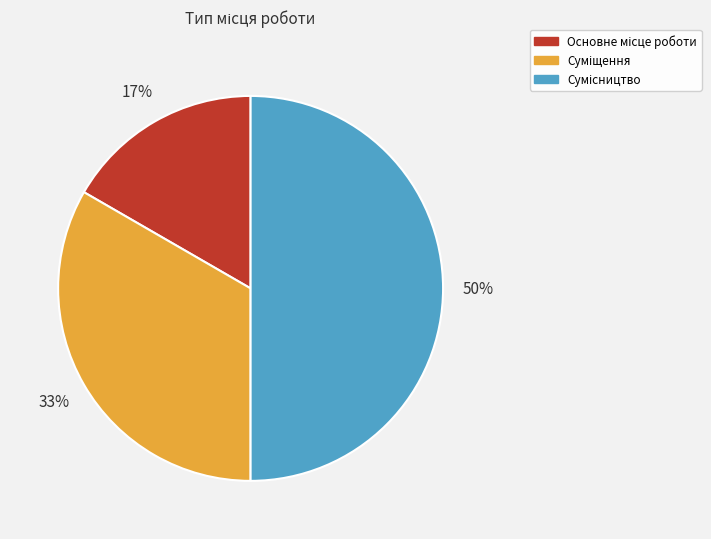

To the nearest percent, what is the difference between the largest and smallest slice percentages?

33%